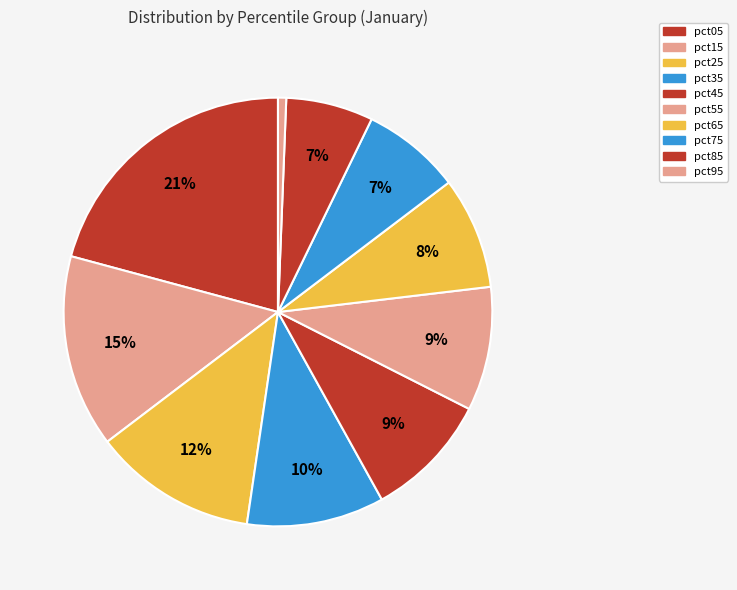

Is pct85 the majority of the pie?

No